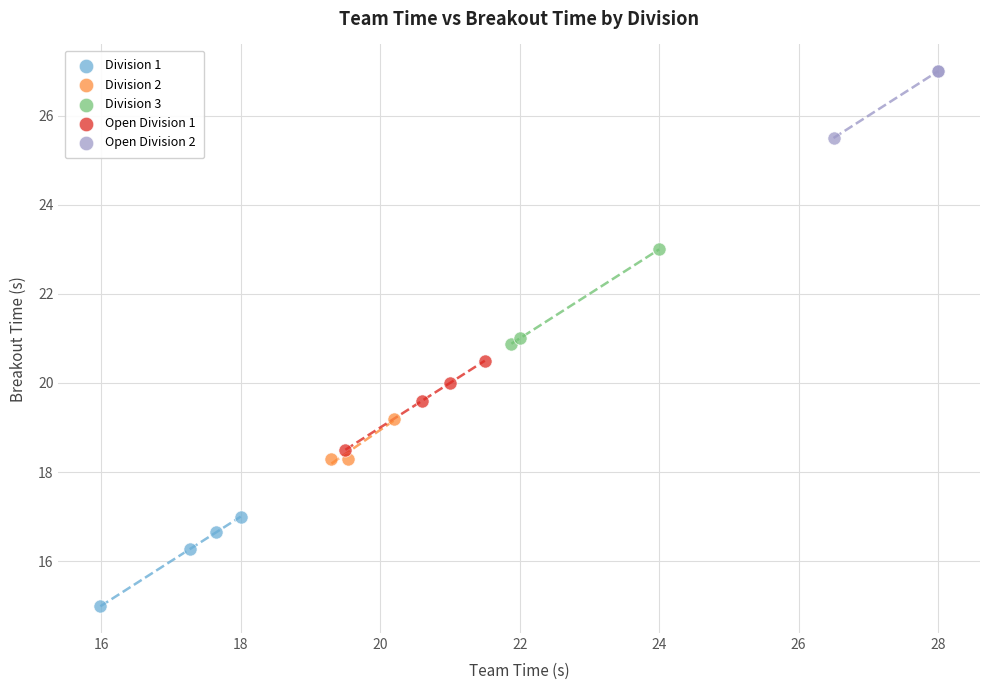

Which series reaches the minimum Y coordinate?

Division 1